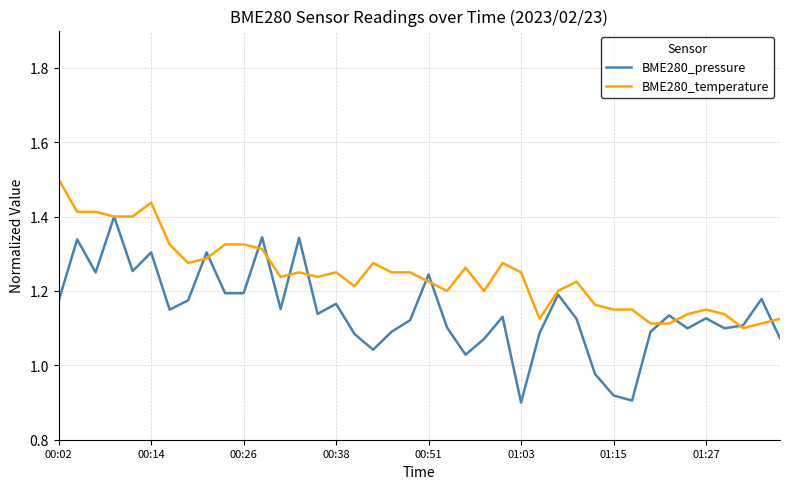

How many lines are shown in the chart?

2